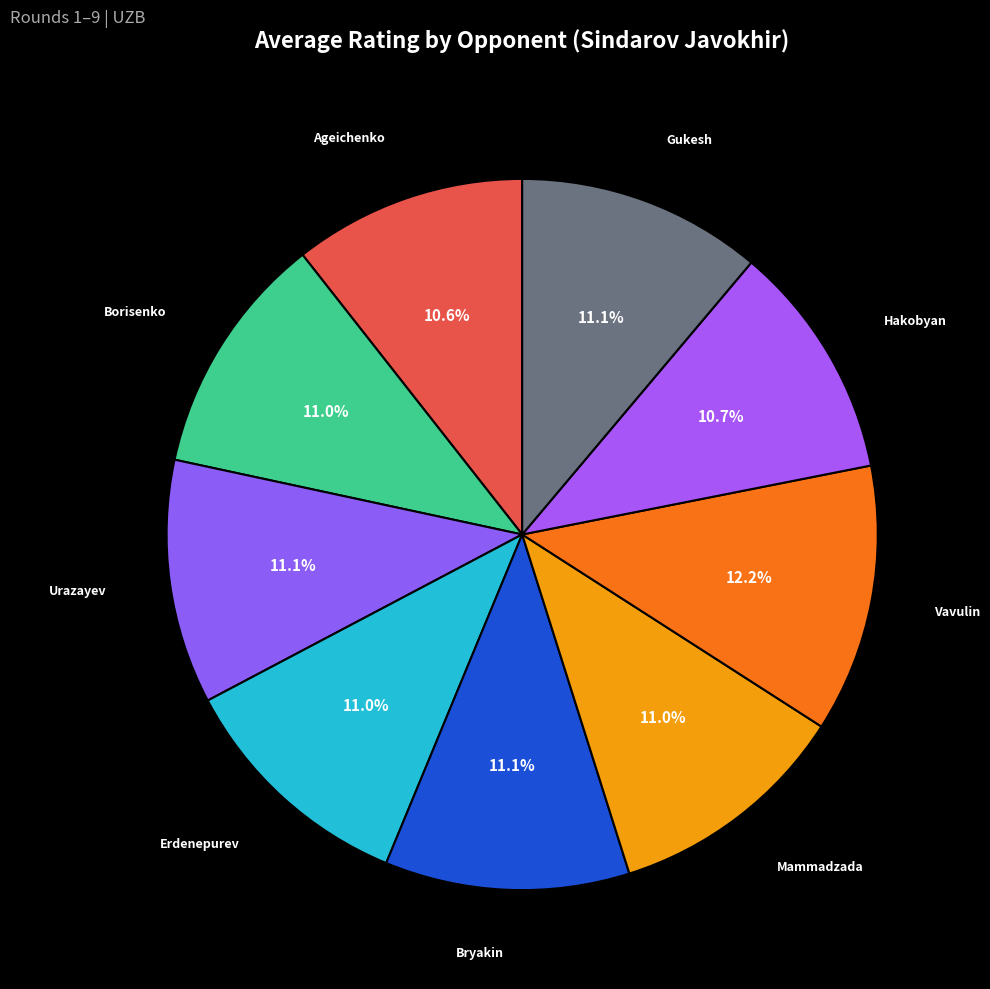

Count the number of slices in the pie.

9